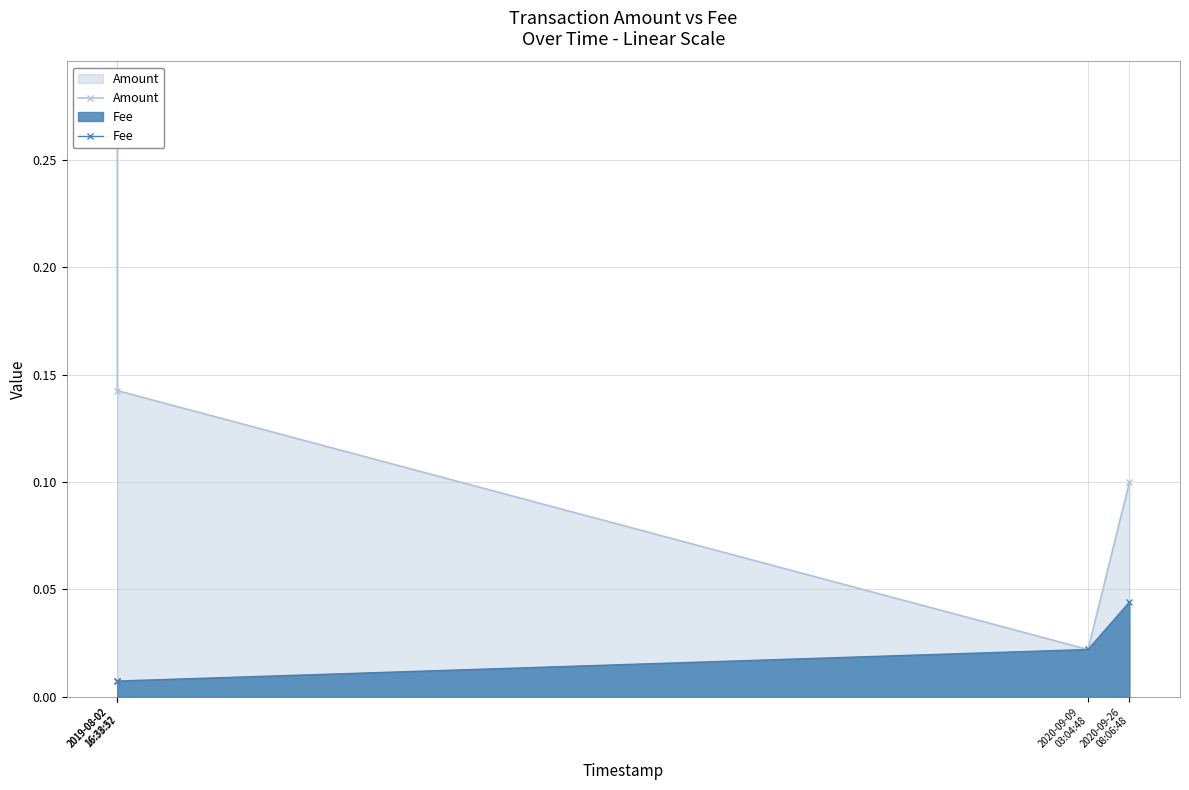

Between 2019-08-02
16:33:37 and 2020-09-09
03:04:48, which series saw the biggest shift?

Amount